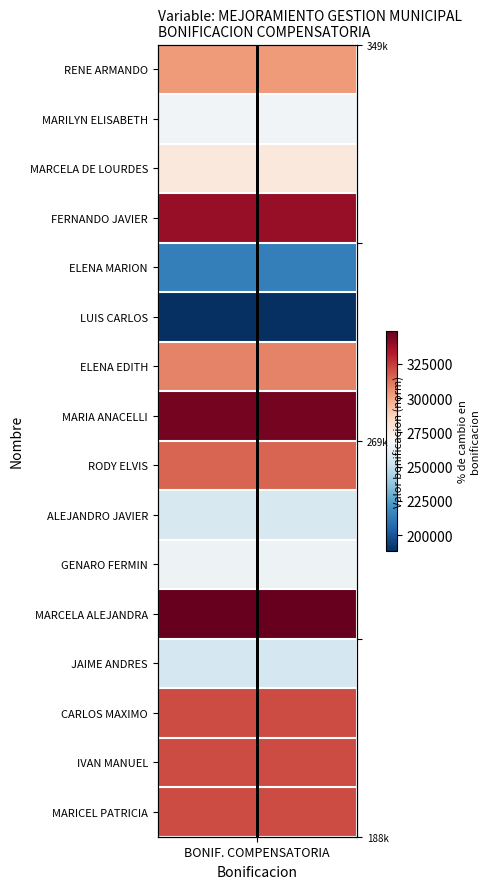

At which category does the chart reach its peak across all series?

BONIF. COMPENSATORIA